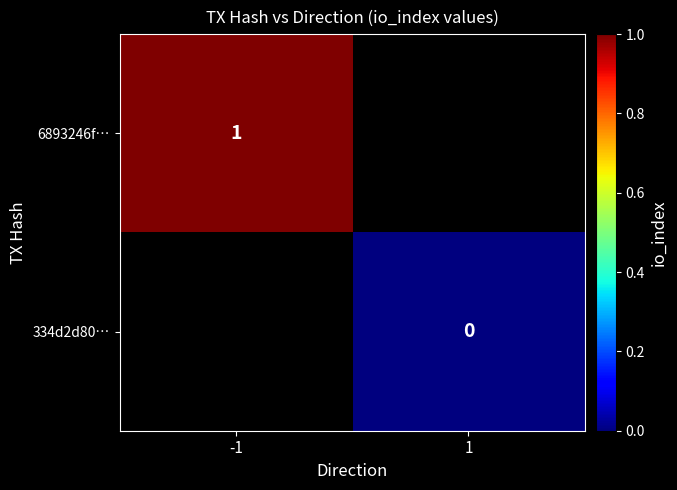

Is the value of 334d2d80… at 1 greater than the value of 6893246f… at -1?

No